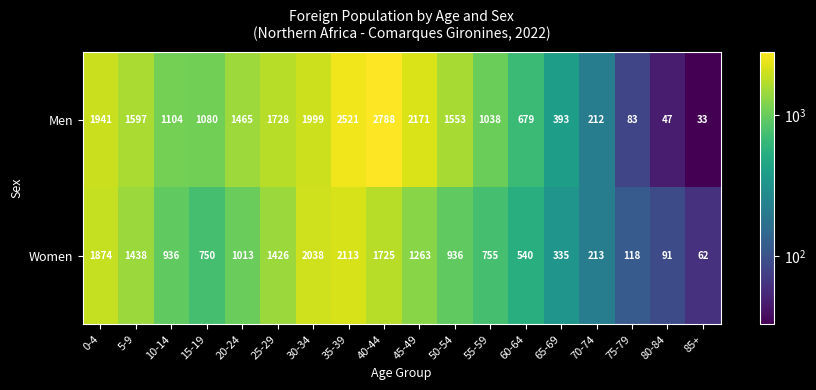

What is the difference between the second highest and minimum values in the Men series?

2488